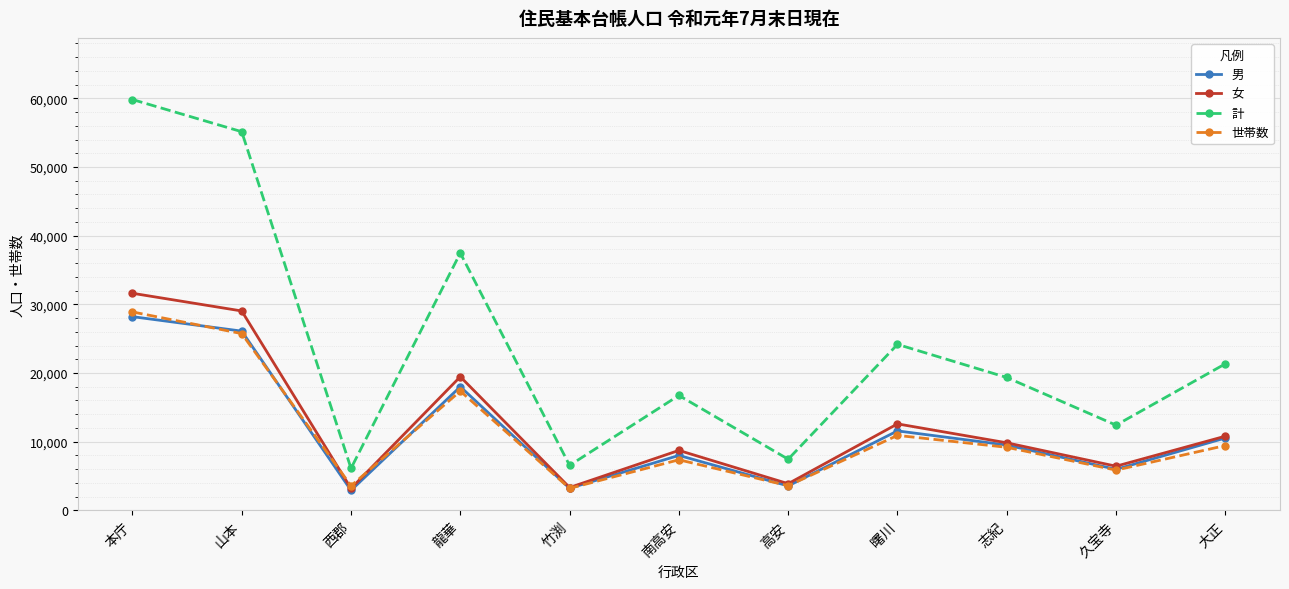

Which series has the largest range (max minus min)?

計